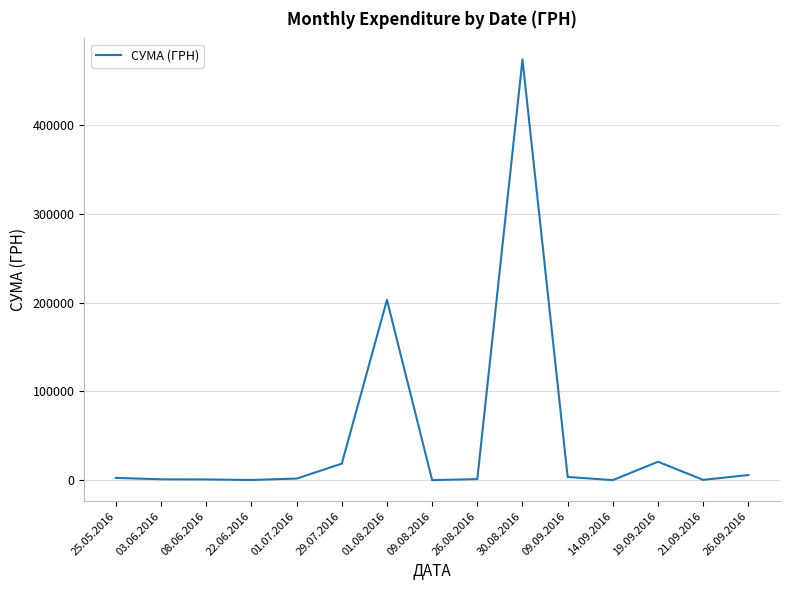

Where is the data nearest to the value 237185?

01.08.2016